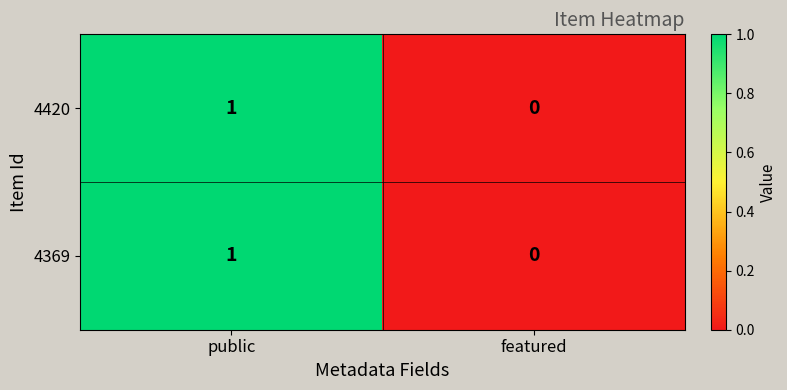

Reading left to right, transcribe all the data shown in this chart.

4420: public=1	featured=0
4369: public=1	featured=0